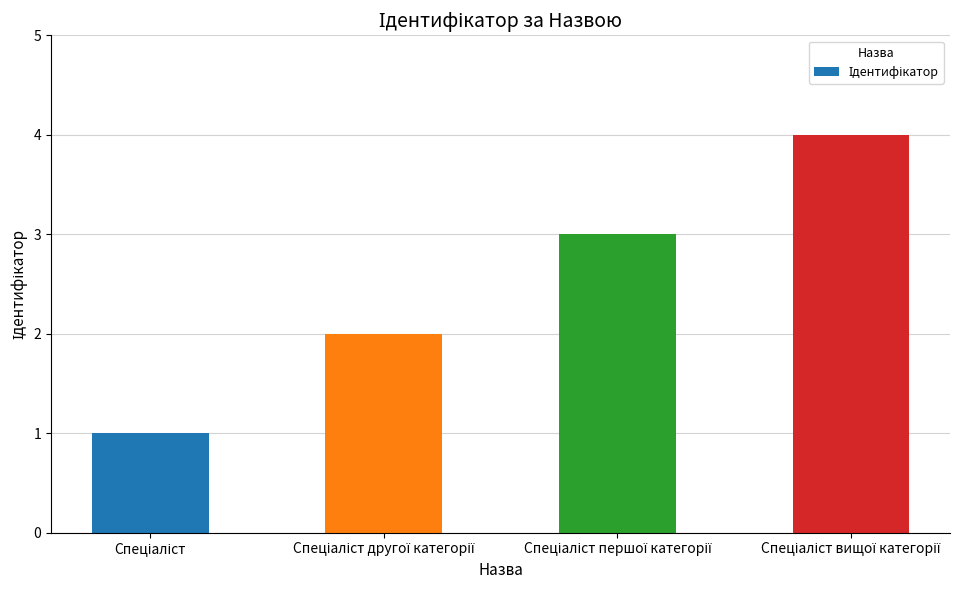

What is the difference between the maximum and minimum values?

3